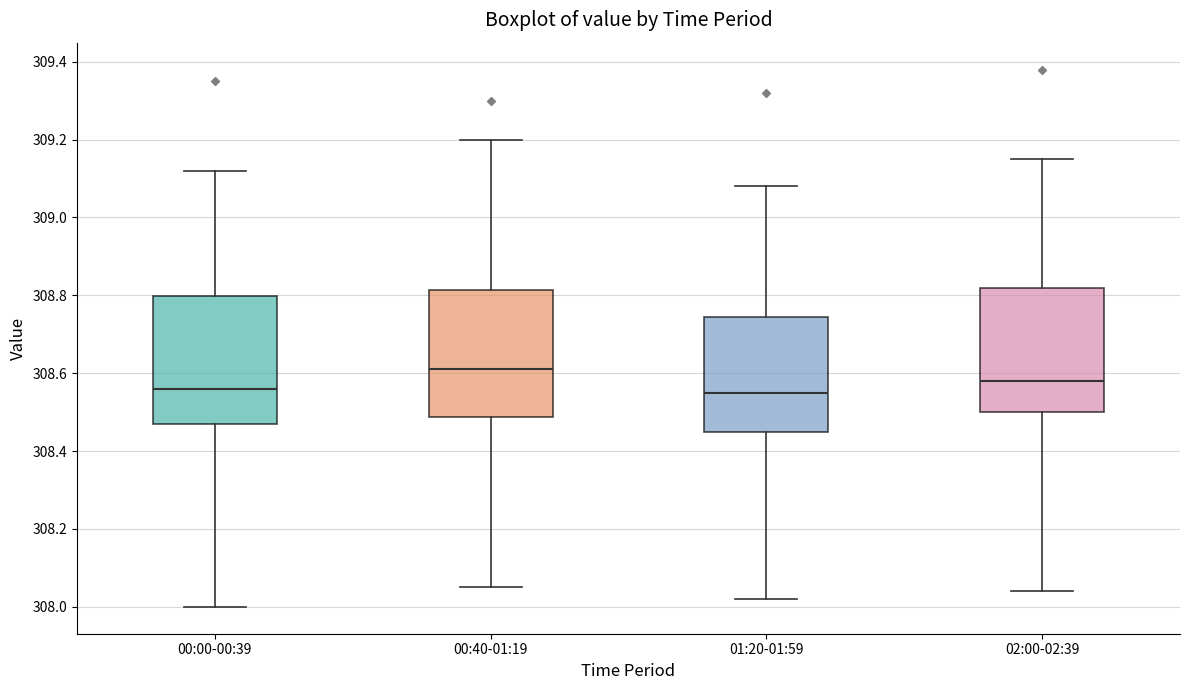

Where is the upper edge of the box for 00:40-01:19 on the y-axis? The values are not printed on the chart, so give them approximately, as read against the axis.

308.82